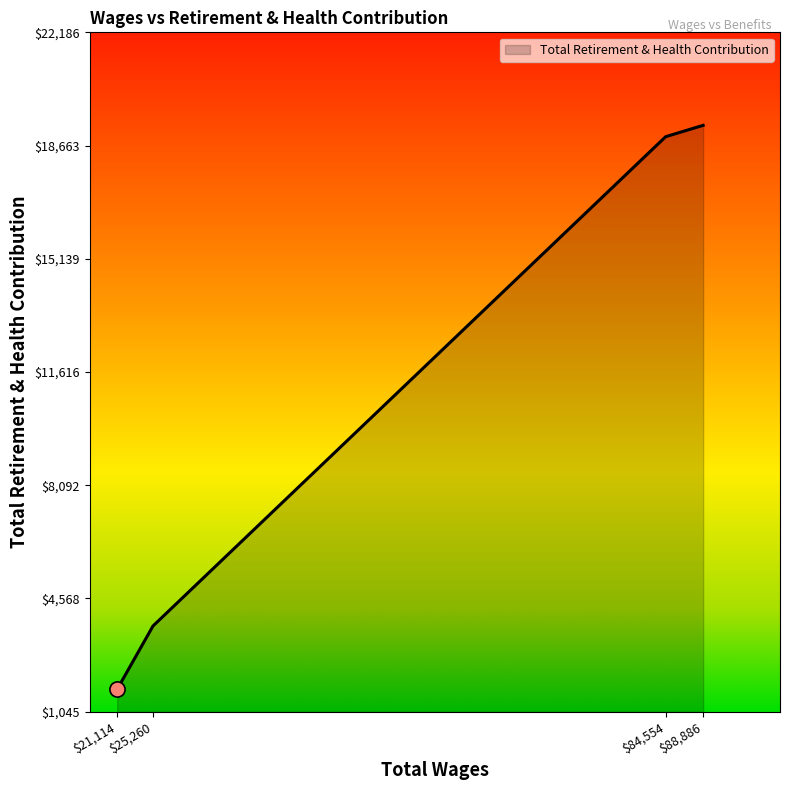

Read the value at $88,886, to the nearest 100.

19300